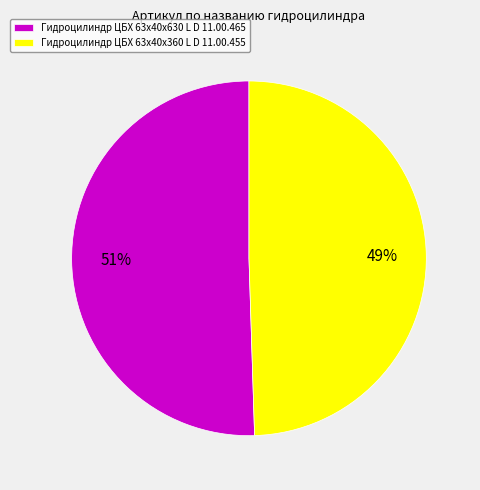

Do Гидроцилиндр ЦБХ 63х40х630 L D 11.00.465 and Гидроцилиндр ЦБХ 63х40х360 L D 11.00.455 together represent more than half of the pie?

Yes